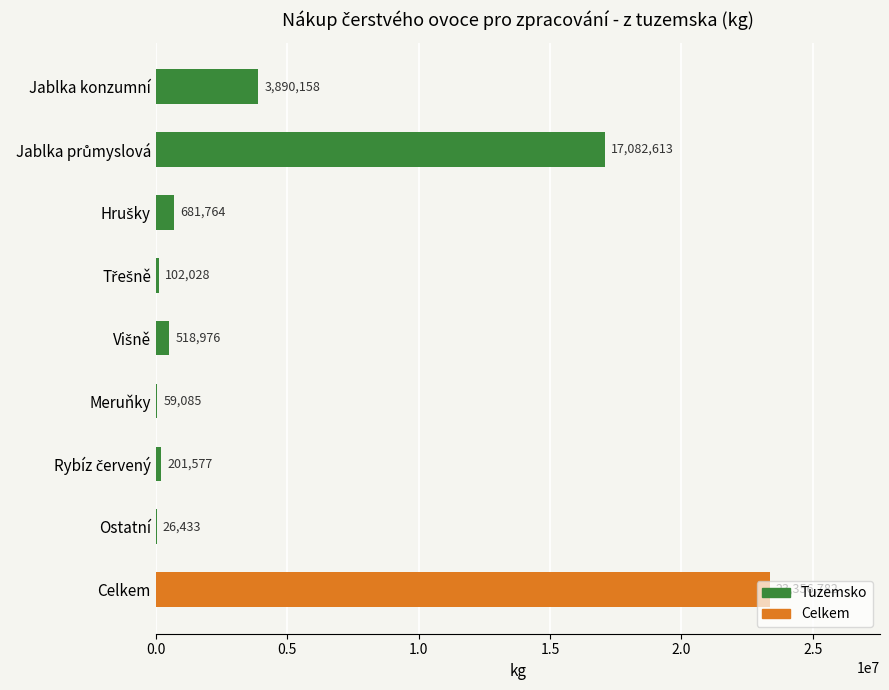

What is the sum of all values?

45919416